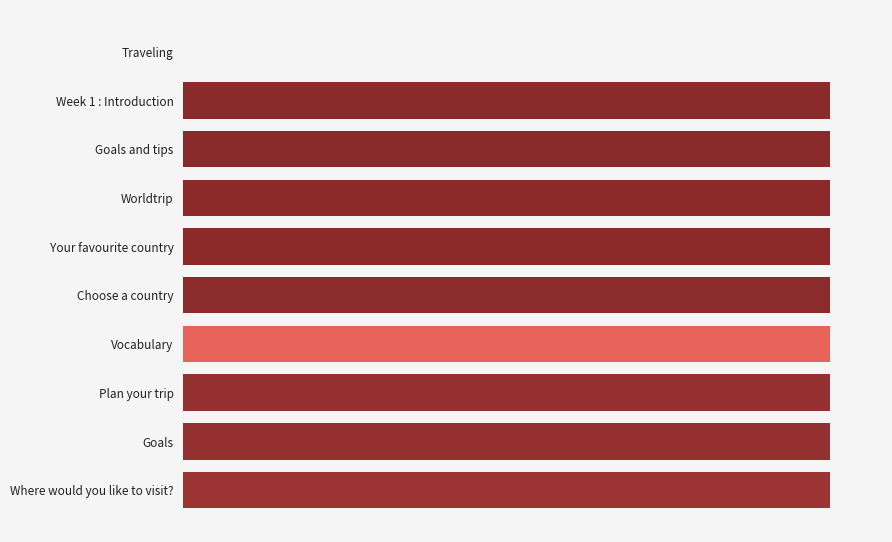

Does the chart contain stacked bars?

No